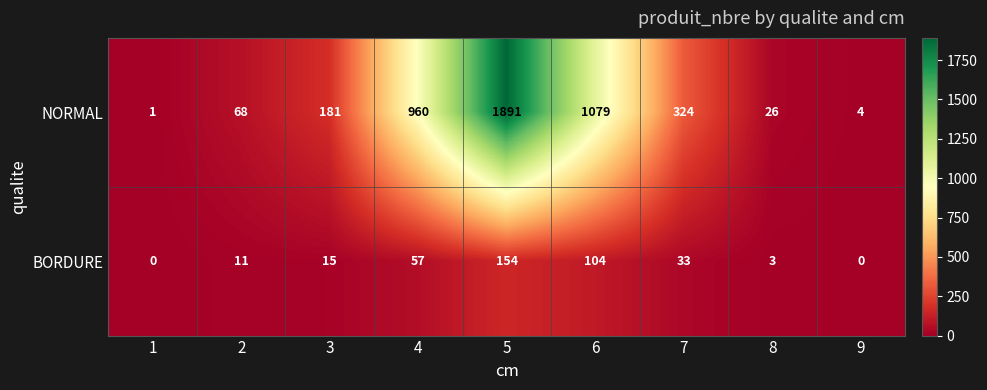

What is the sum of all NORMAL values?

4534